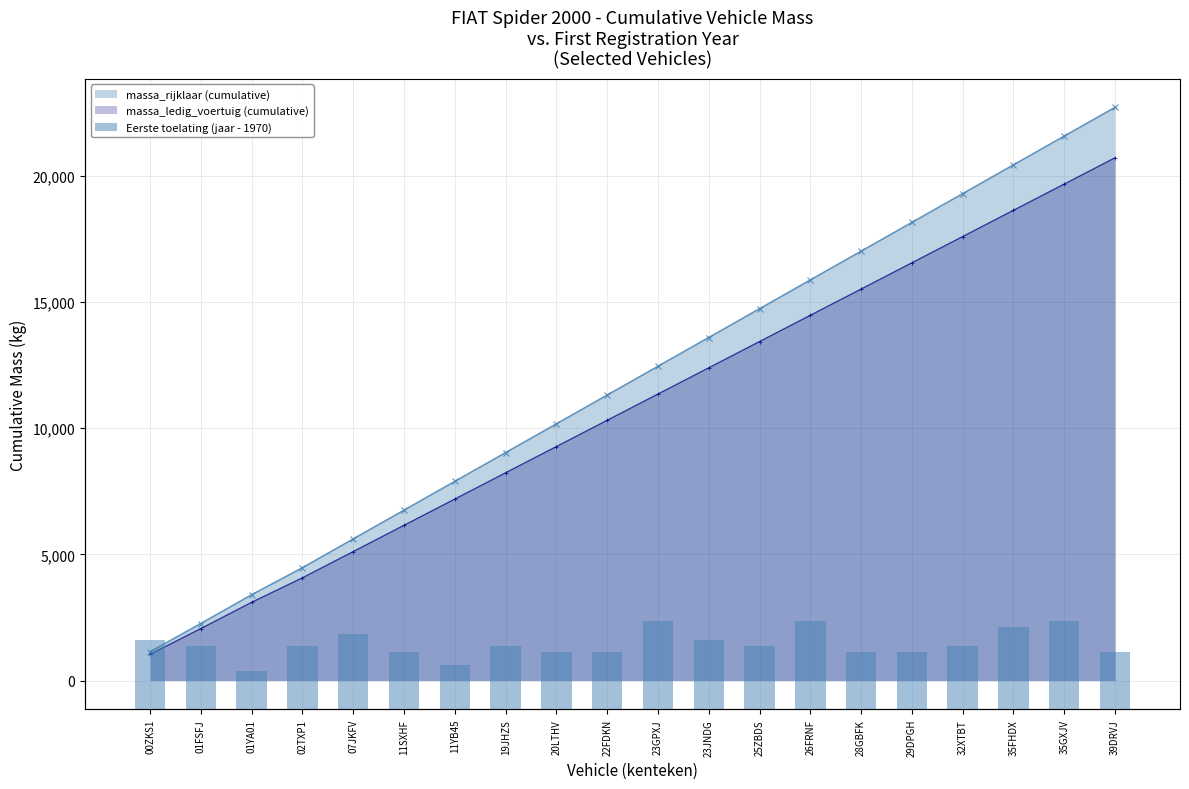

Reading right to left, what are all the values shown in this chart?

massa_rijklaar (cumulative): 39DRVJ=22710	35GXJV=21570	35FHDX=20430	32XTBT=19290	29DPGH=18150	28GBFK=17010	26FRNF=15870	25ZBDS=14730	23JNDG=13590	23GPXJ=12450	22FDKN=11310	20LTHV=10170	19JHZS=9030	11YB45=7890	11SXHF=6750	07JKFV=5610	02TXP1=4470	01YA01=3400	01FSFJ=2260	00ZKS1=1140
massa_ledig_voertuig (cumulative): 39DRVJ=20710	35GXJV=19670	35FHDX=18630	32XTBT=17590	29DPGH=16550	28GBFK=15510	26FRNF=14470	25ZBDS=13430	23JNDG=12390	23GPXJ=11350	22FDKN=10310	20LTHV=9270	19JHZS=8230	11YB45=7190	11SXHF=6150	07JKFV=5110	02TXP1=4070	01YA01=3100	01FSFJ=2060	00ZKS1=1040
Eerste toelating (jaar - 1970): 39DRVJ=9	35GXJV=14	35FHDX=13	32XTBT=10	29DPGH=9	28GBFK=9	26FRNF=14	25ZBDS=10	23JNDG=11	23GPXJ=14	22FDKN=9	20LTHV=9	19JHZS=10	11YB45=7	11SXHF=9	07JKFV=12	02TXP1=10	01YA01=6	01FSFJ=10	00ZKS1=11